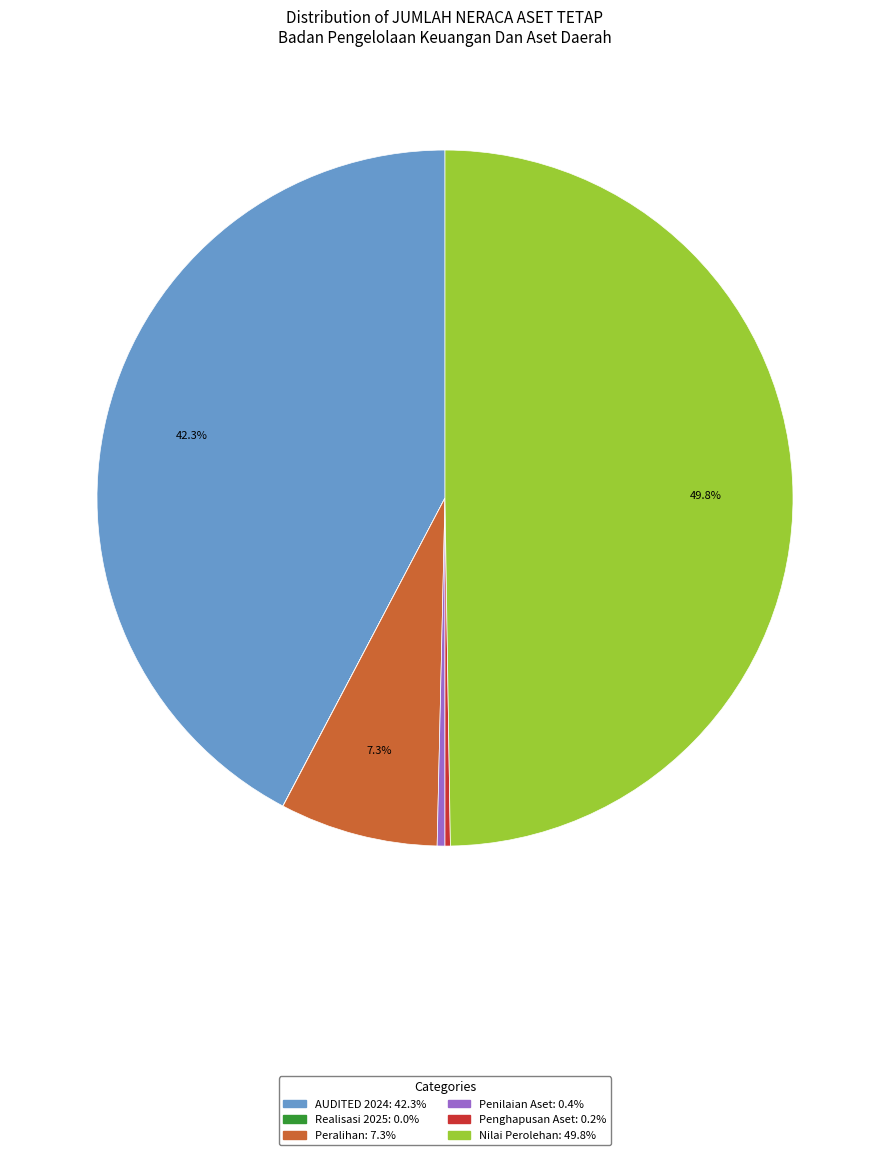

To the nearest percent, what percentage of the pie is Nilai Perolehan?

50%